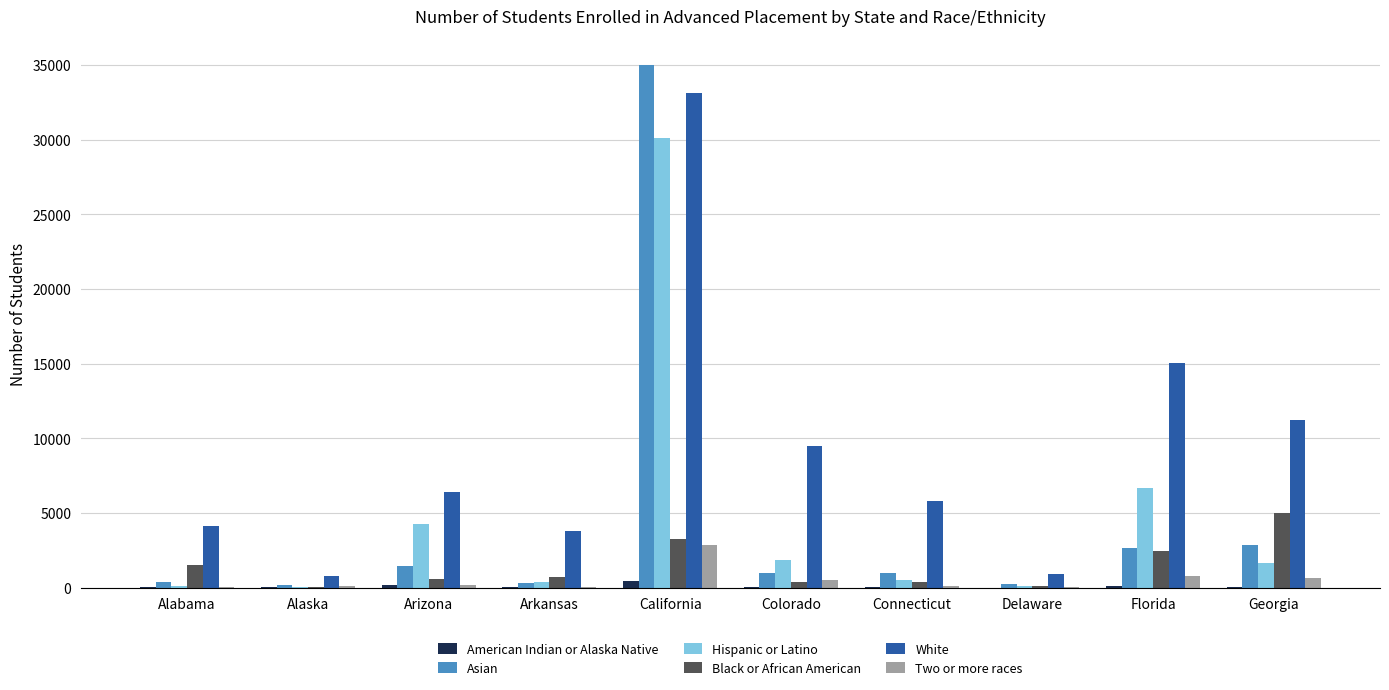

How many categories are shown in the chart?

10